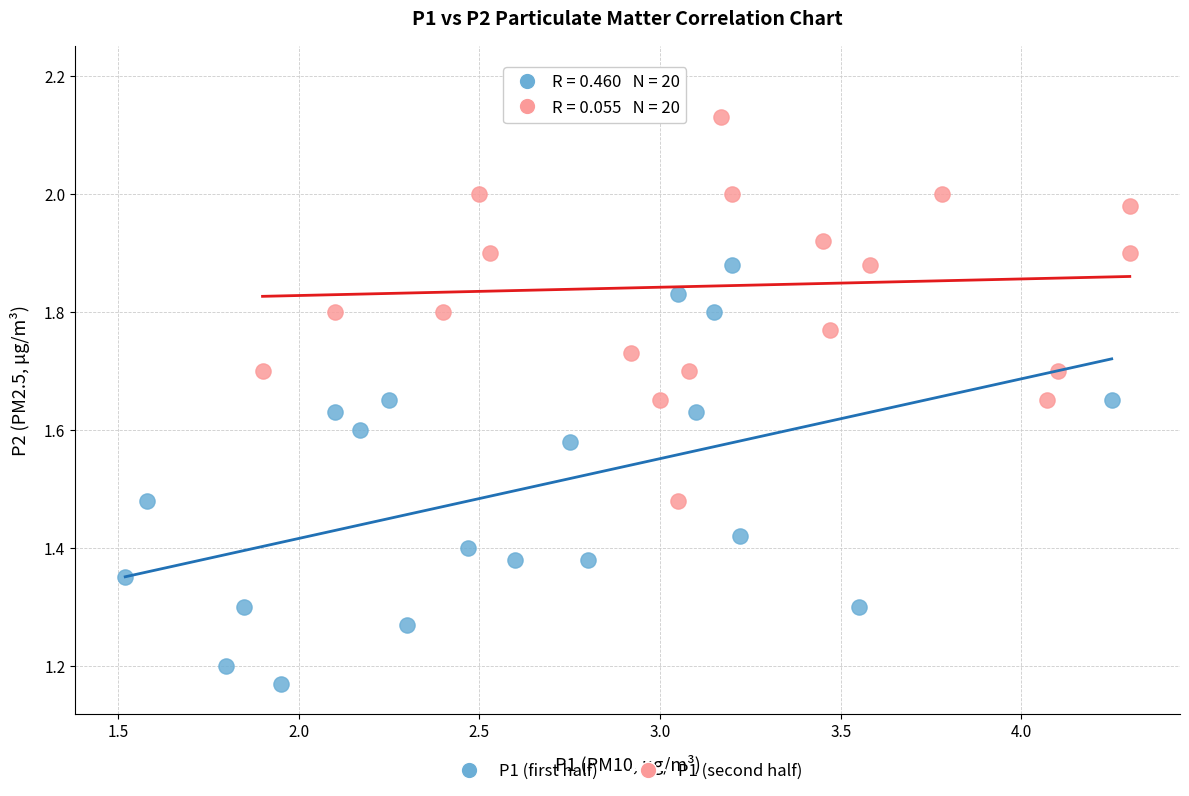

Which series has the widest spread of Y values?

P1 (second half)